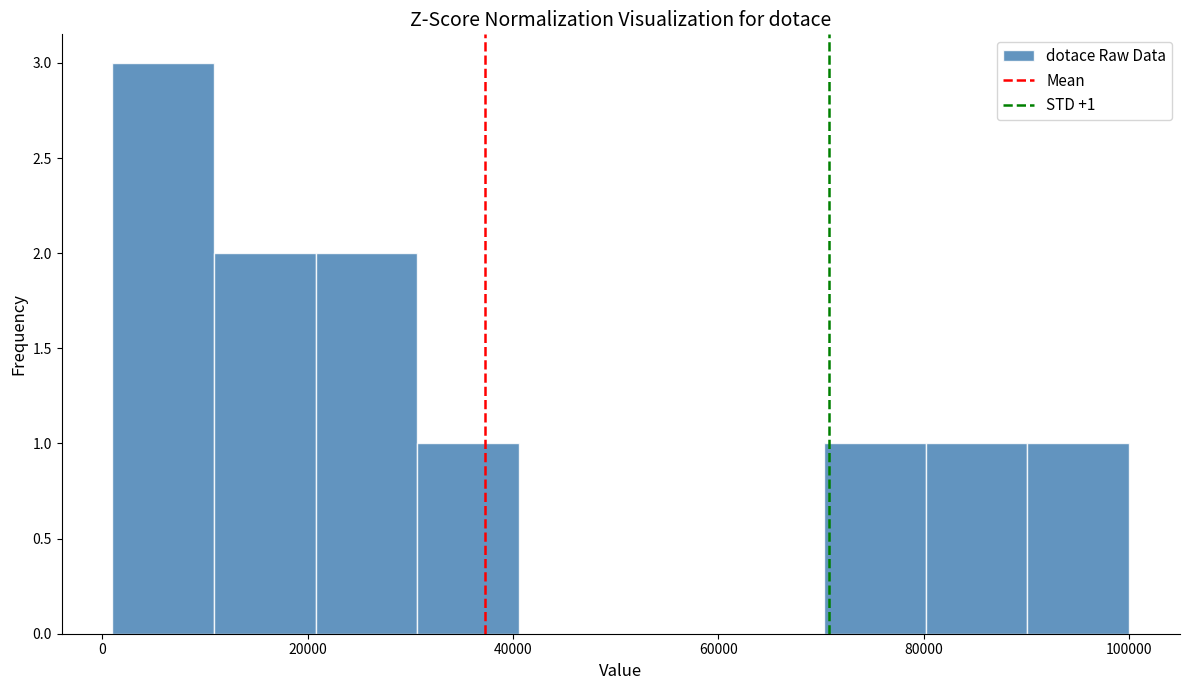

Which range on the x-axis has the tallest bar?

2000 to 10000